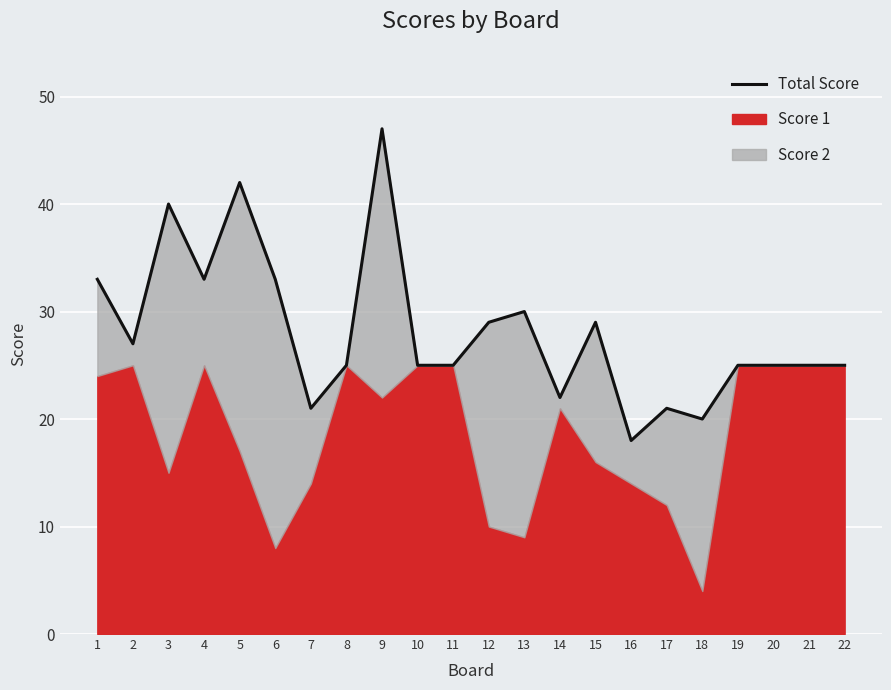

How many values exceed 25?

10